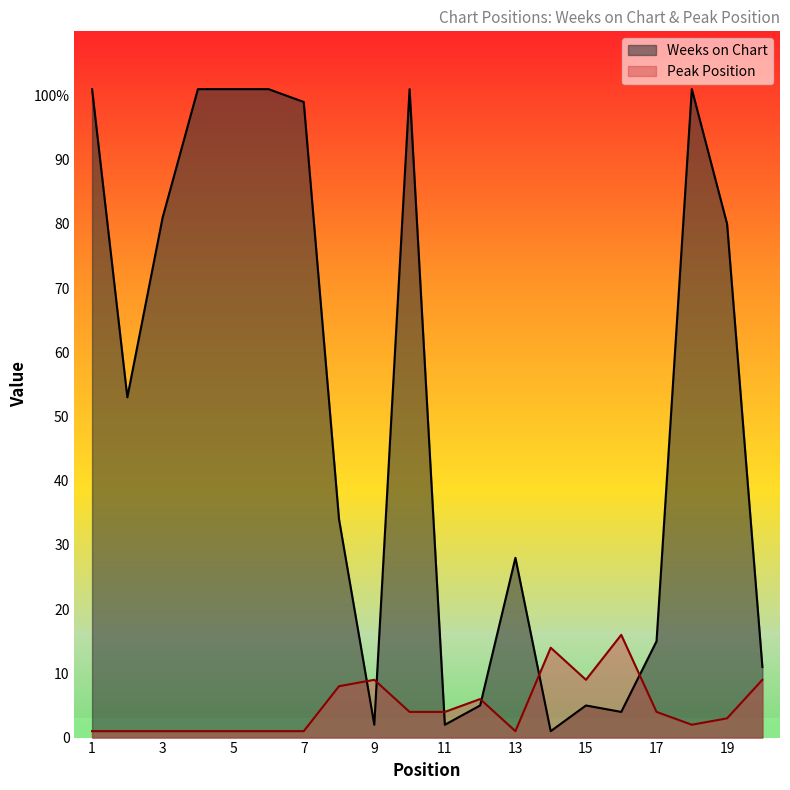

At which label does Peak Position reach its peak?

16